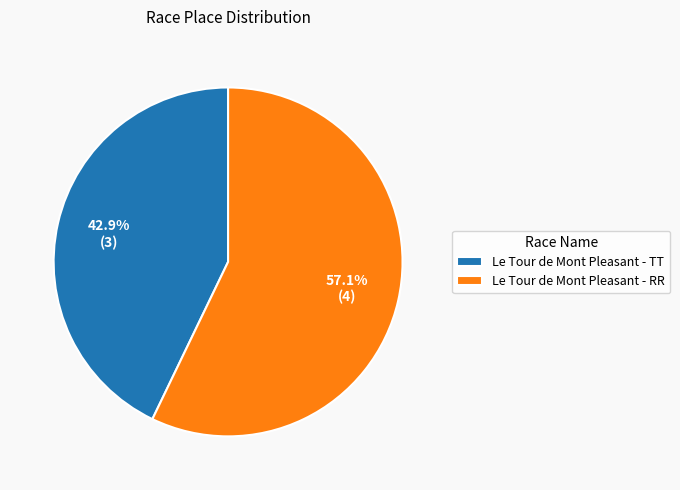

Combined, do Le Tour de Mont Pleasant - RR and Le Tour de Mont Pleasant - TT account for over 50%?

Yes